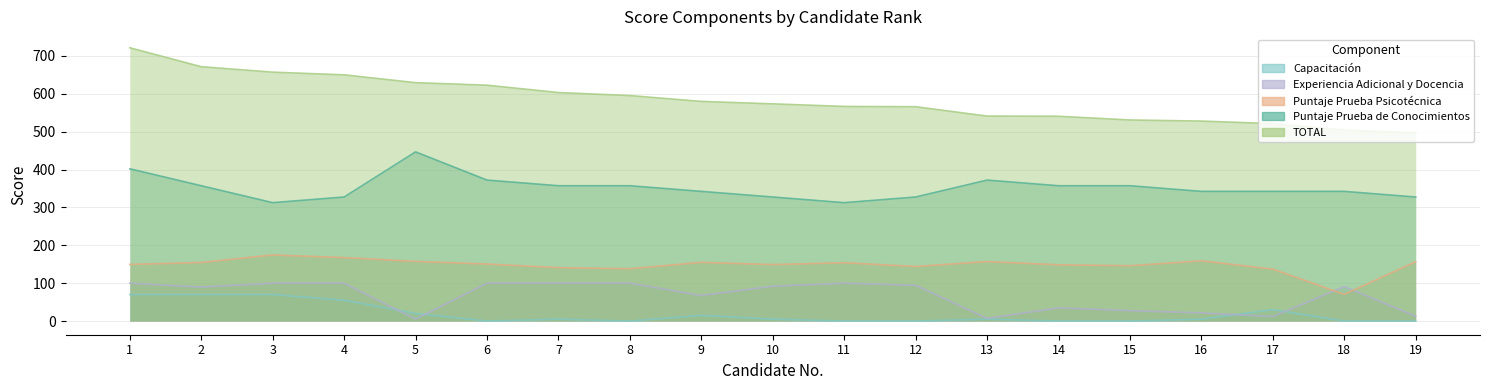

What is the difference between the Puntaje Prueba de Conocimientos values at 13 and 14?

14.9